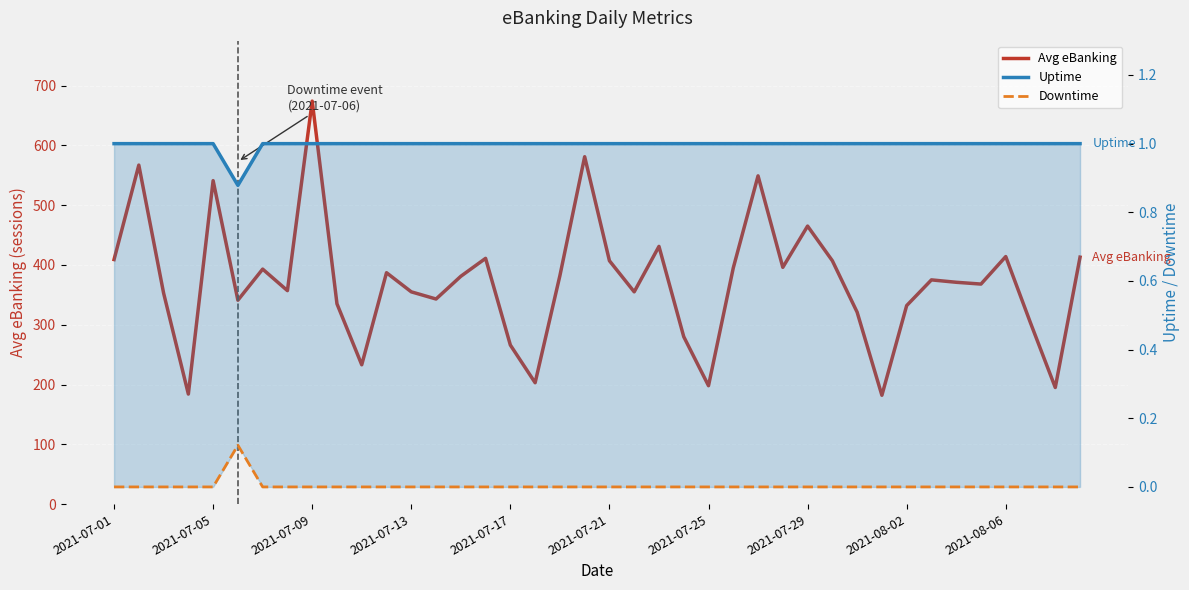

True or false: Uptime and Downtime cross at least once.

False